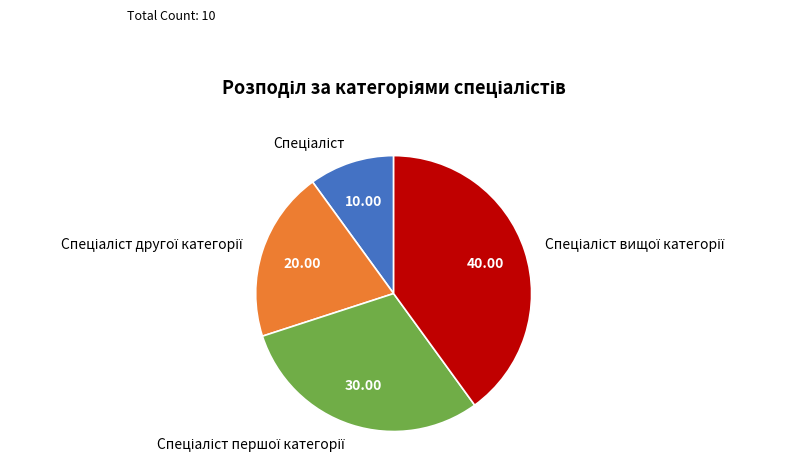

Is there any slice that represents more than half of the pie?

No